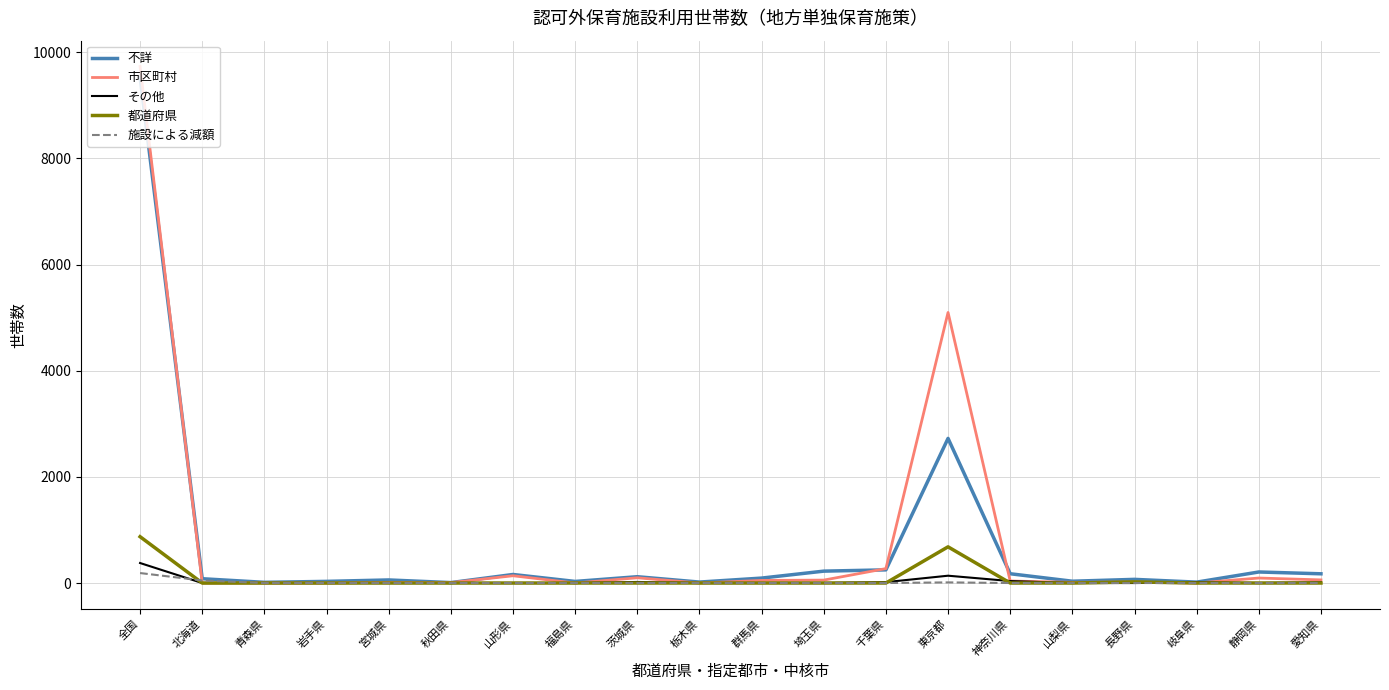

The value of 施設による減額 at 山形県 is 0. True or false?

True